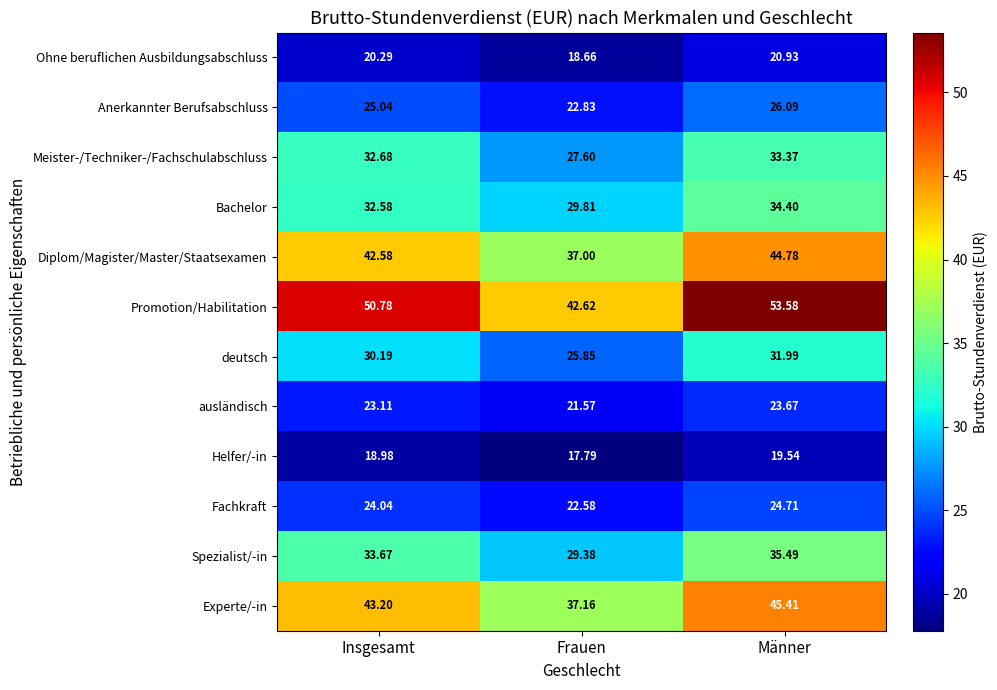

Which series has the widest spread of values?

Promotion/Habilitation